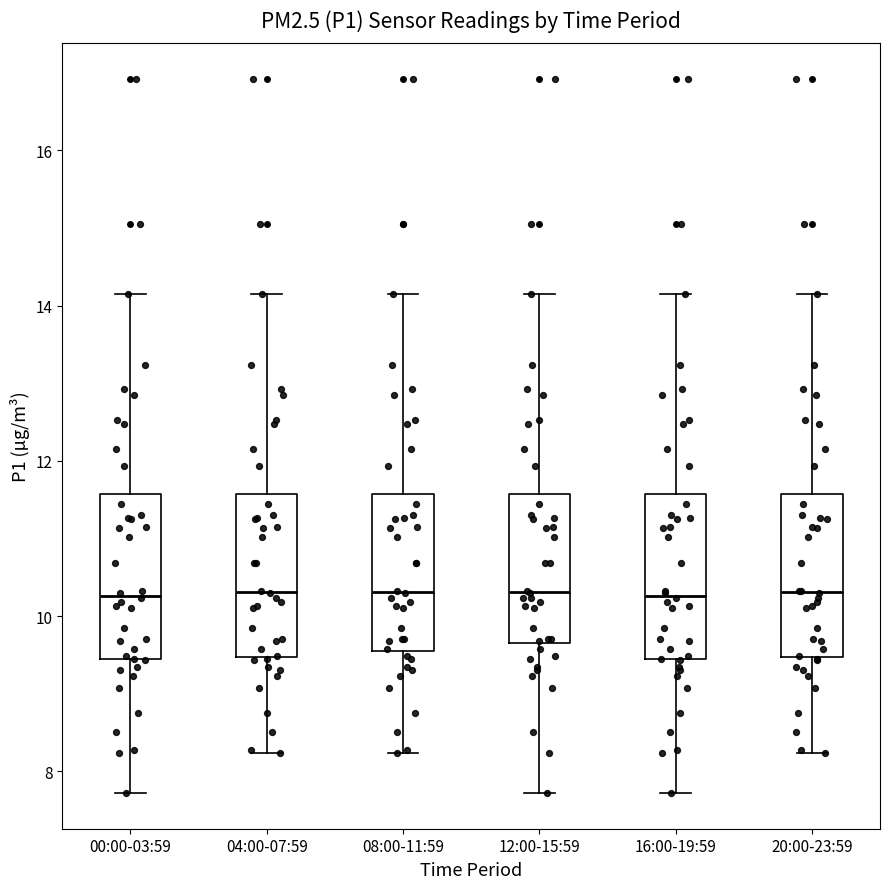

Reading left to right, transcribe this box plot: for each box, give where its median line is, the range the box spans, and where its two whiskers end, as read against the y-axis. The values are not printed on the chart, so give them approximately, as read against the axis.

00:00-03:59: median 10.2, box 9.4 to 11.6, whiskers 7.8 to 14.2
04:00-07:59: median 10.4, box 9.4 to 11.6, whiskers 8.2 to 14.2
08:00-11:59: median 10.4, box 9.6 to 11.6, whiskers 8.2 to 14.2
12:00-15:59: median 10.4, box 9.6 to 11.6, whiskers 7.8 to 14.2
16:00-19:59: median 10.2, box 9.4 to 11.6, whiskers 7.8 to 14.2
20:00-23:59: median 10.4, box 9.4 to 11.6, whiskers 8.2 to 14.2